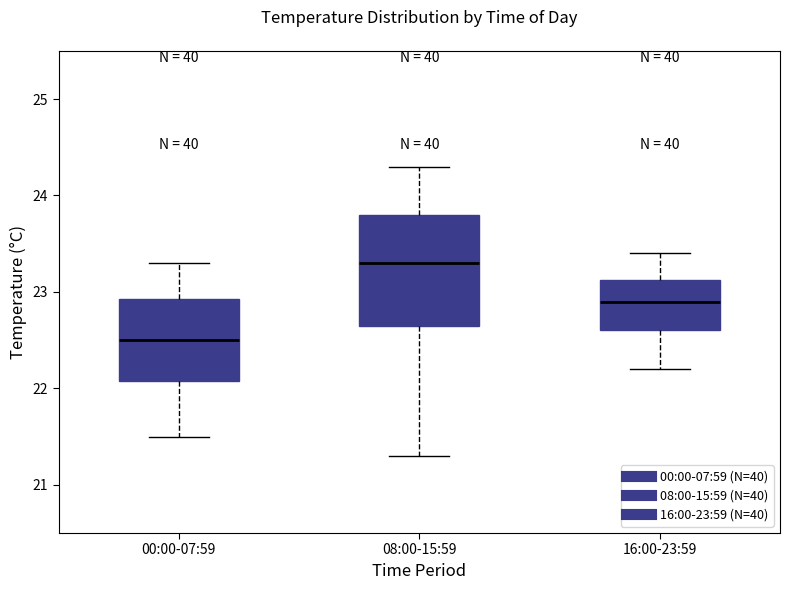

Reading left to right, transcribe this box plot: for each box, give where its median line is, the range the box spans, and where its two whiskers end, as read against the y-axis. The values are not printed on the chart, so give them approximately, as read against the axis.

00:00-07:59: median 22.5, box 22.1 to 22.9, whiskers 21.5 to 23.3
08:00-15:59: median 23.3, box 22.7 to 23.8, whiskers 21.3 to 24.3
16:00-23:59: median 22.9, box 22.6 to 23.1, whiskers 22.2 to 23.4